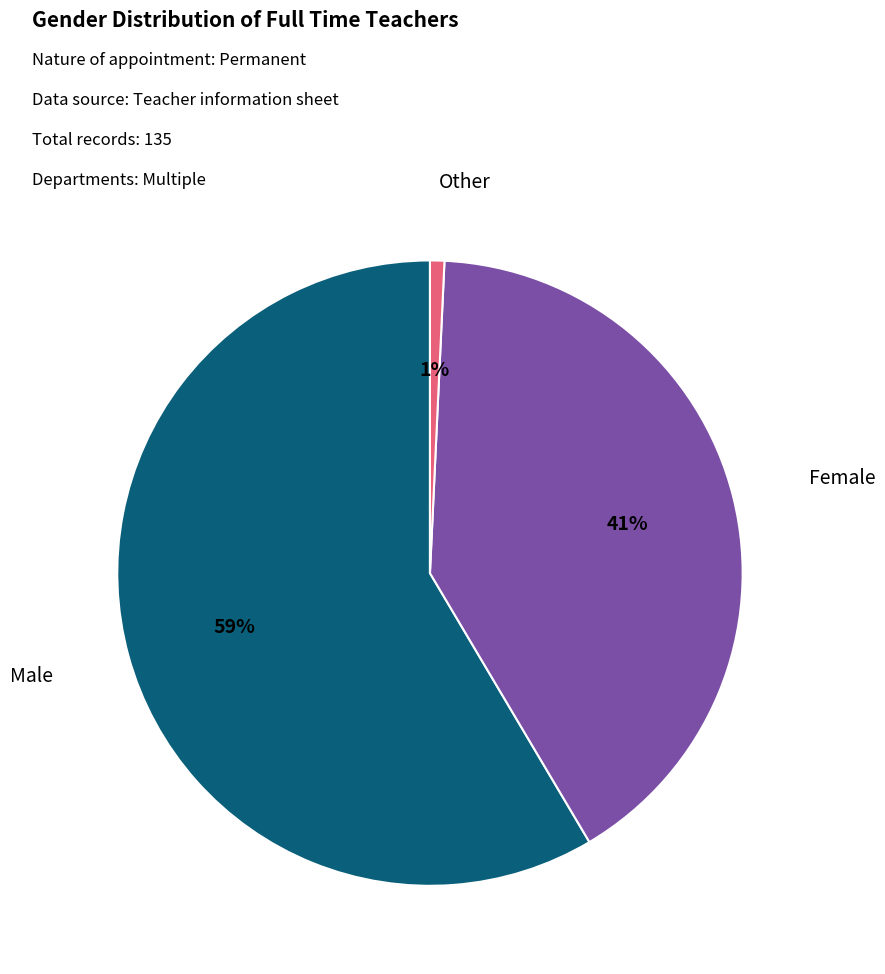

To the nearest percent, what is the average slice percentage?

33%